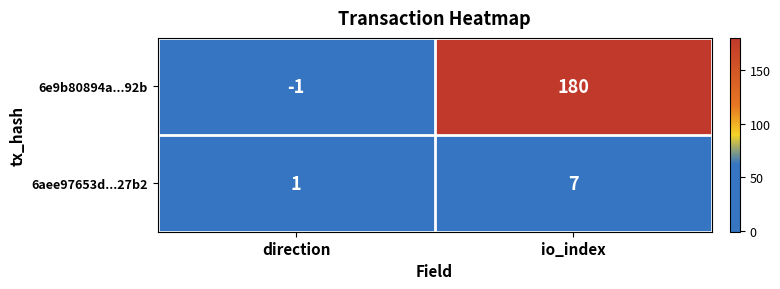

What is the spread (max minus min) of values at direction?

2